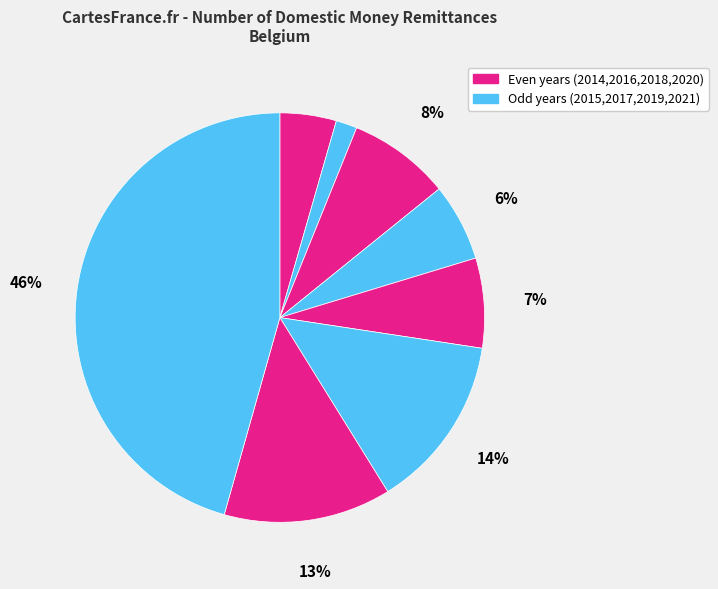

Count the number of slices in the pie.

8